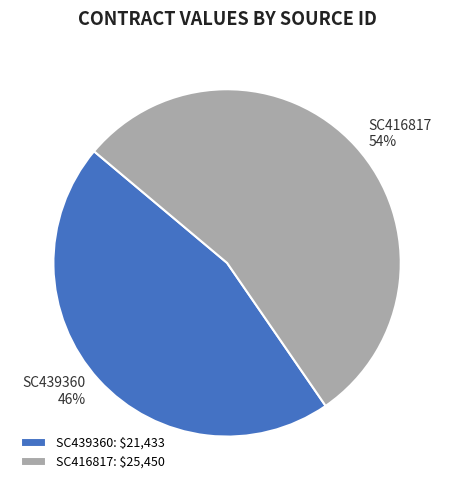

To the nearest percent, what portion does SC439360 represent?

46%